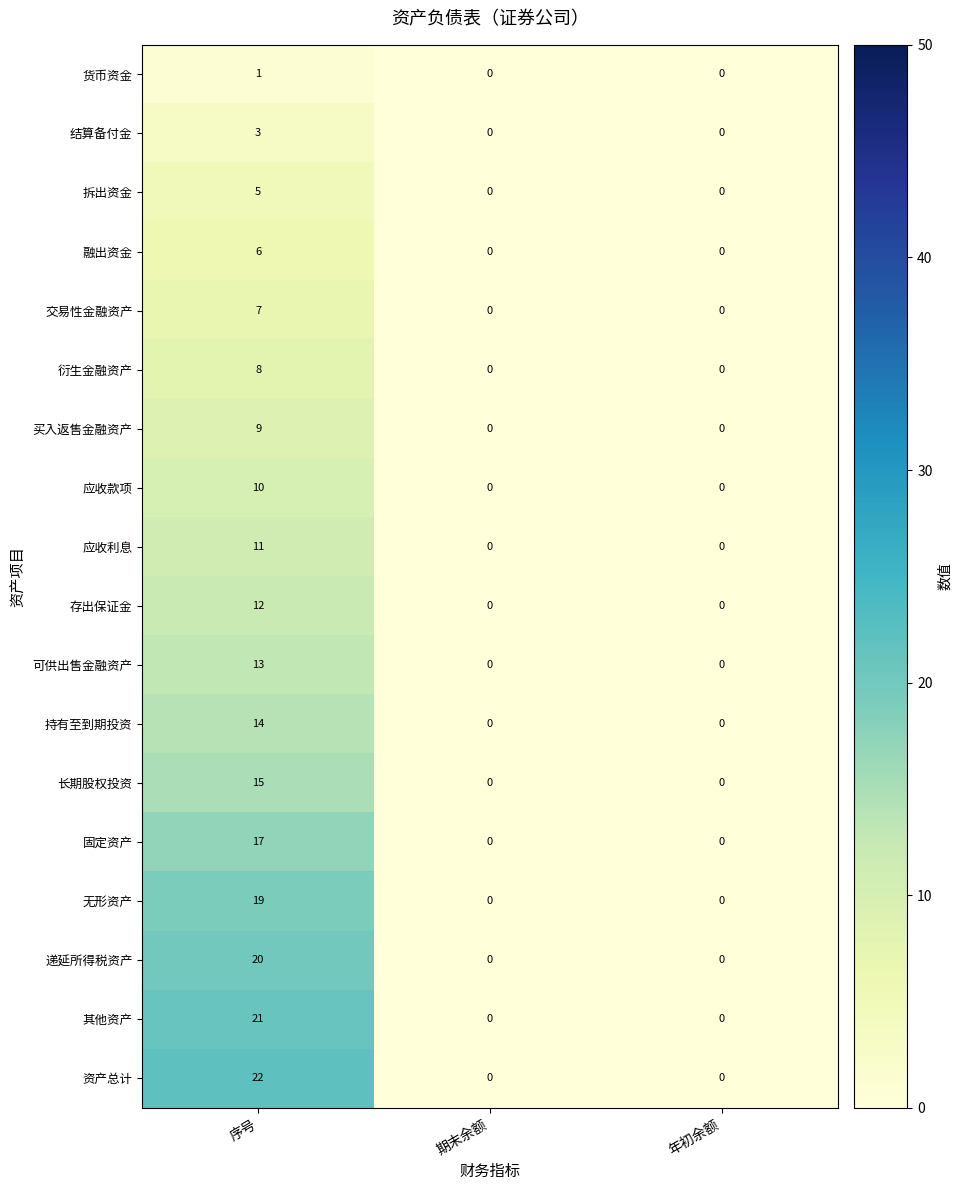

Which series has the largest range (max minus min)?

资产总计